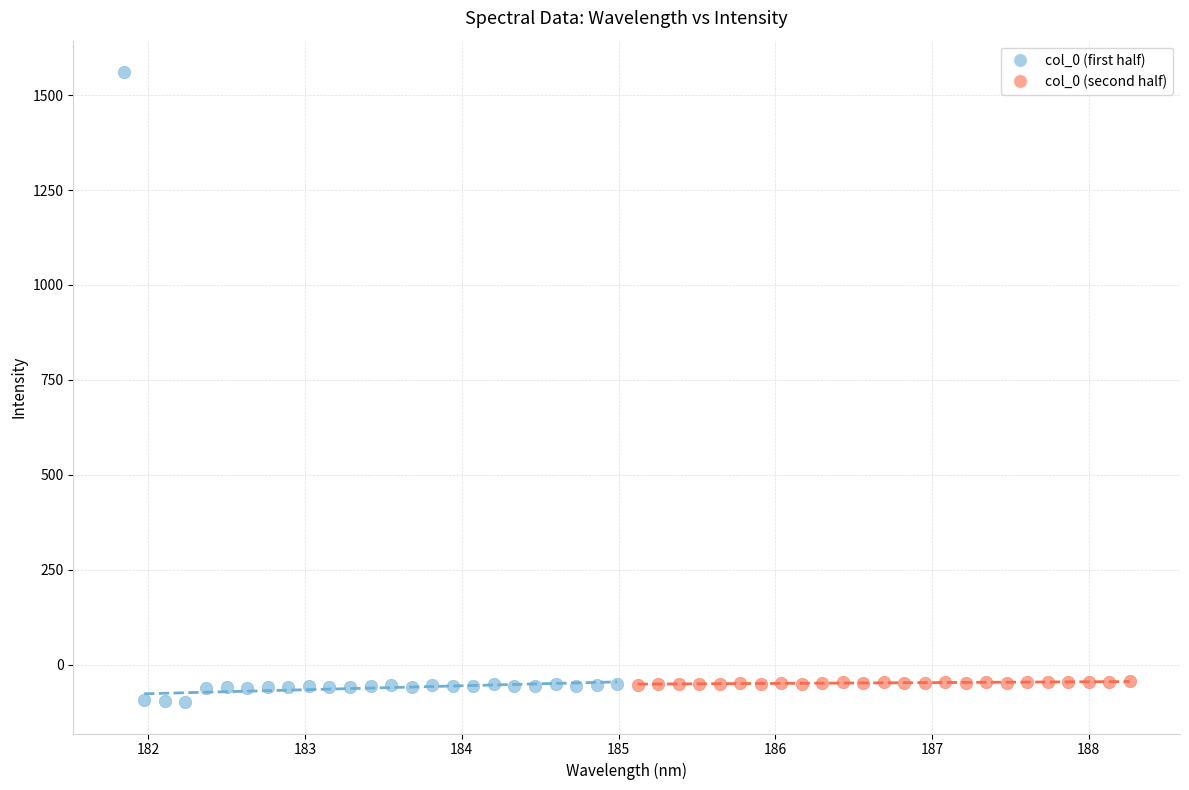

Which series reaches the maximum Y coordinate?

col_0 (first half)